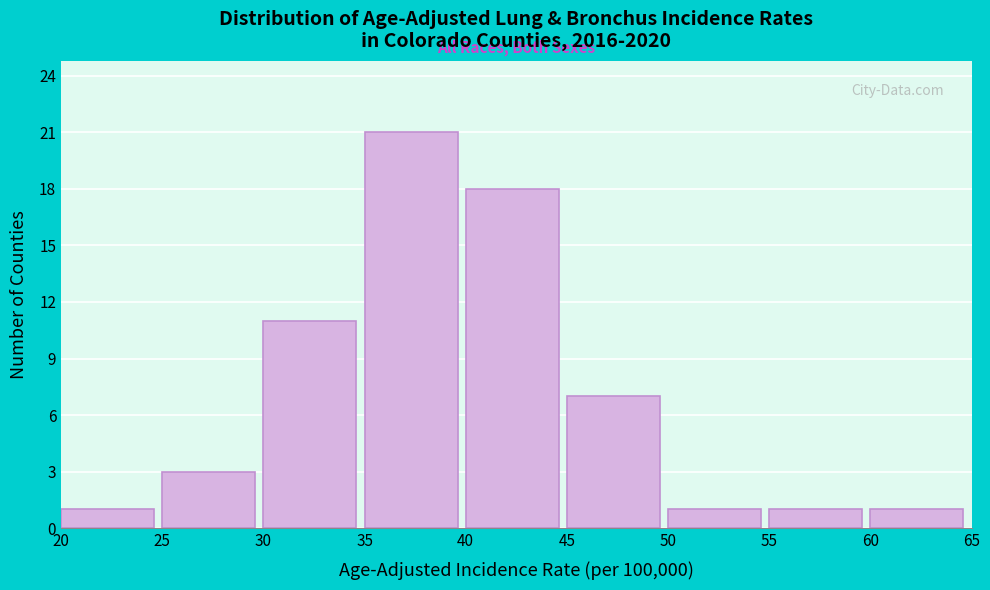

Reading left to right, list every bar in this chart as the range it spans on the x-axis followed by its height. The values are not printed on the chart, so give them approximately, as read against the axis.

20 to 25: 1
25 to 30: 3
30 to 35: 11
35 to 40: 21
40 to 45: 18
45 to 50: 7
50 to 55: 1
55 to 60: 1
60 to 65: 1